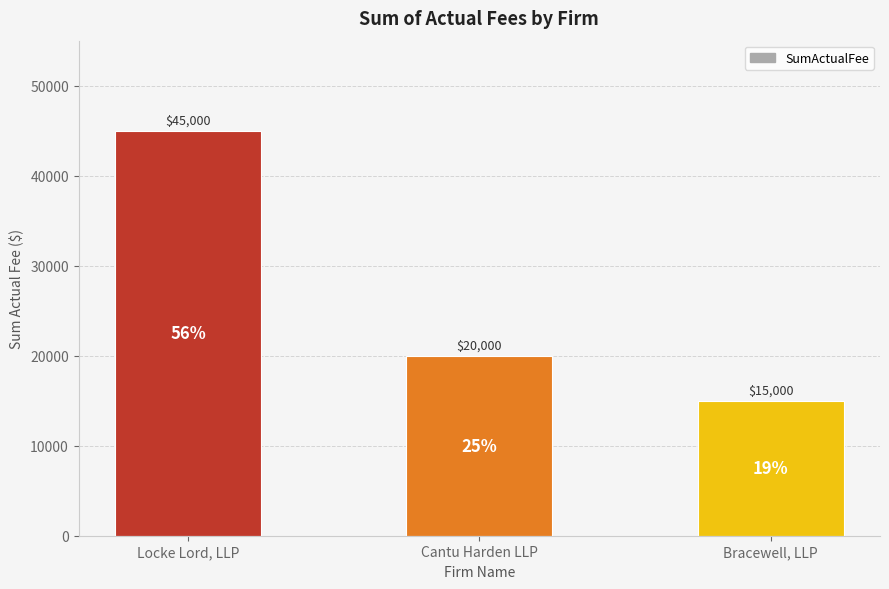

At which label does the data first exceed 20000?

Locke Lord, LLP